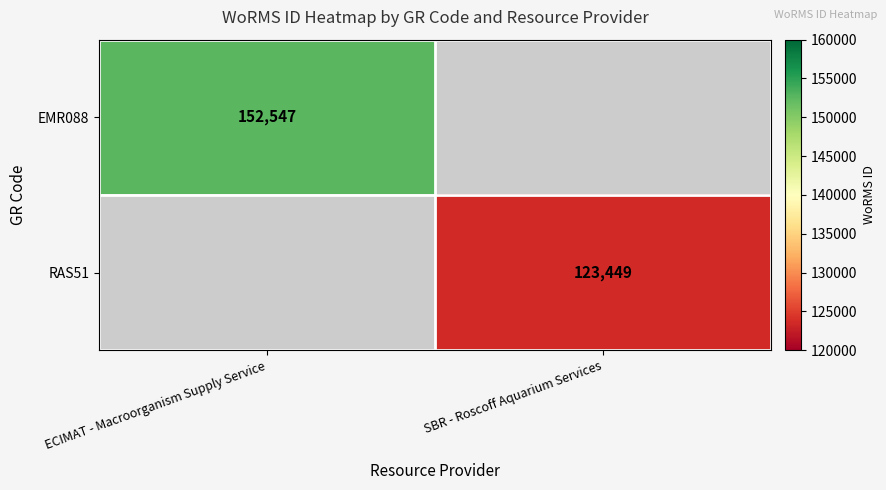

True or false: RAS51 has a value of 79459 at SBR - Roscoff Aquarium Services.

False